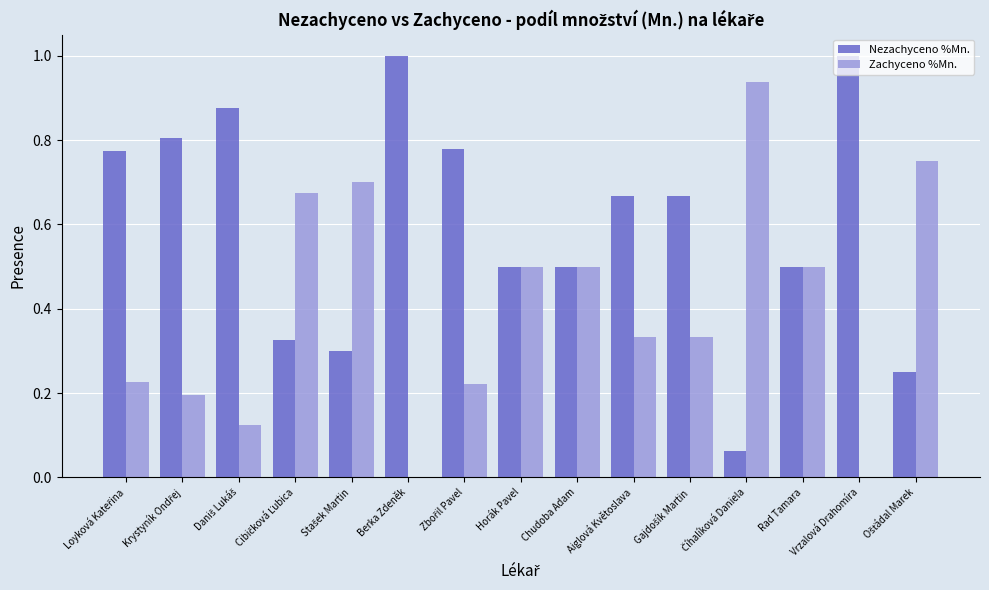

What is the sum of all Zachyceno %Mn. values?

6.0